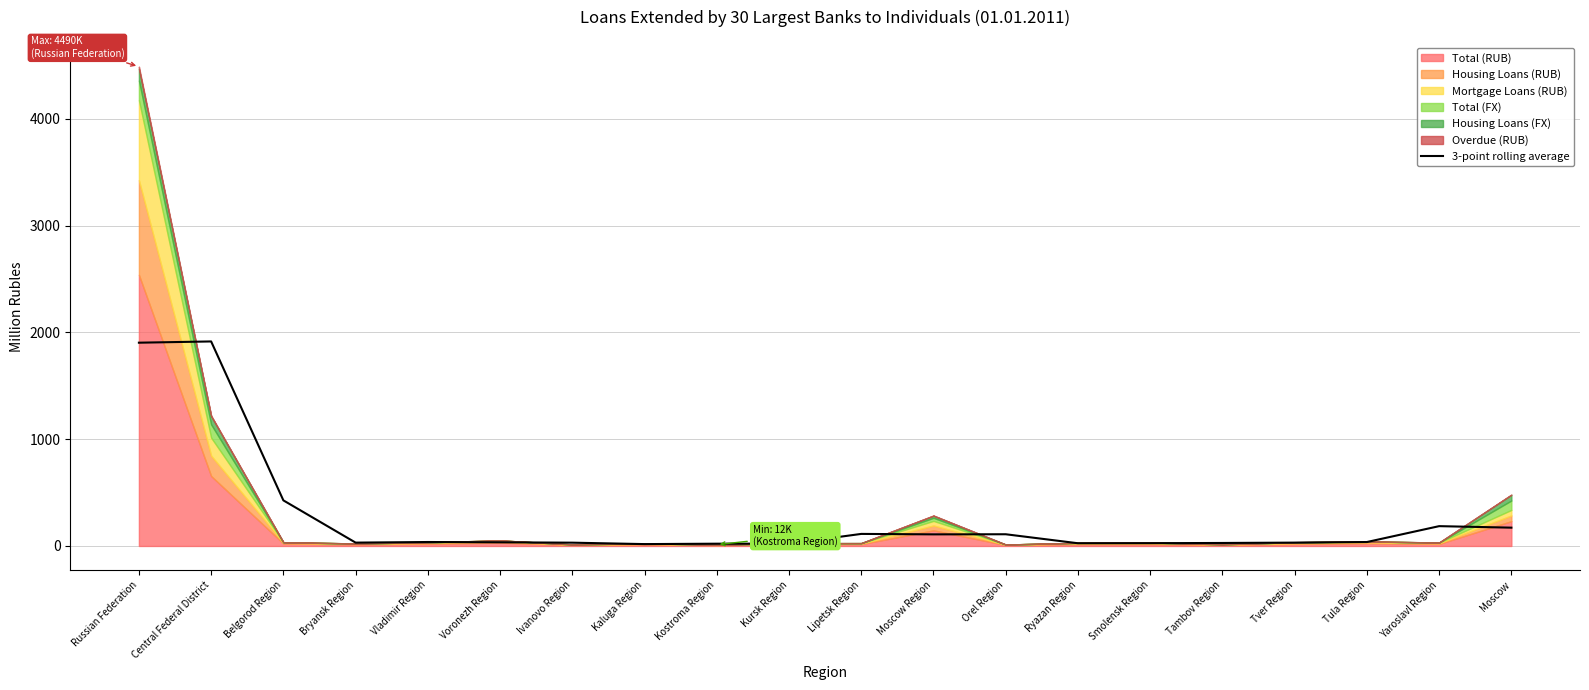

Does the chart have visible grid lines?

Yes